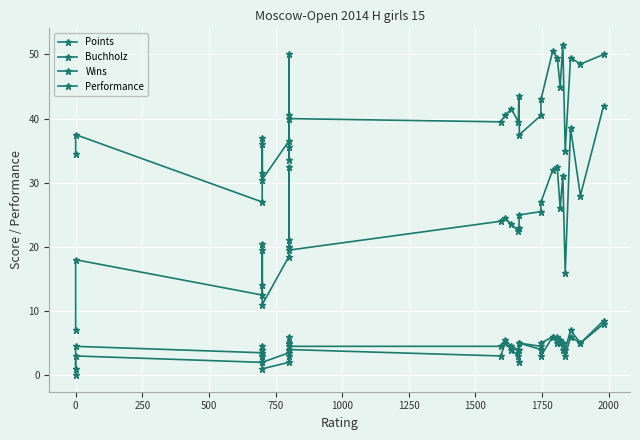

Does the chart display data point markers on the line(s)?

Yes